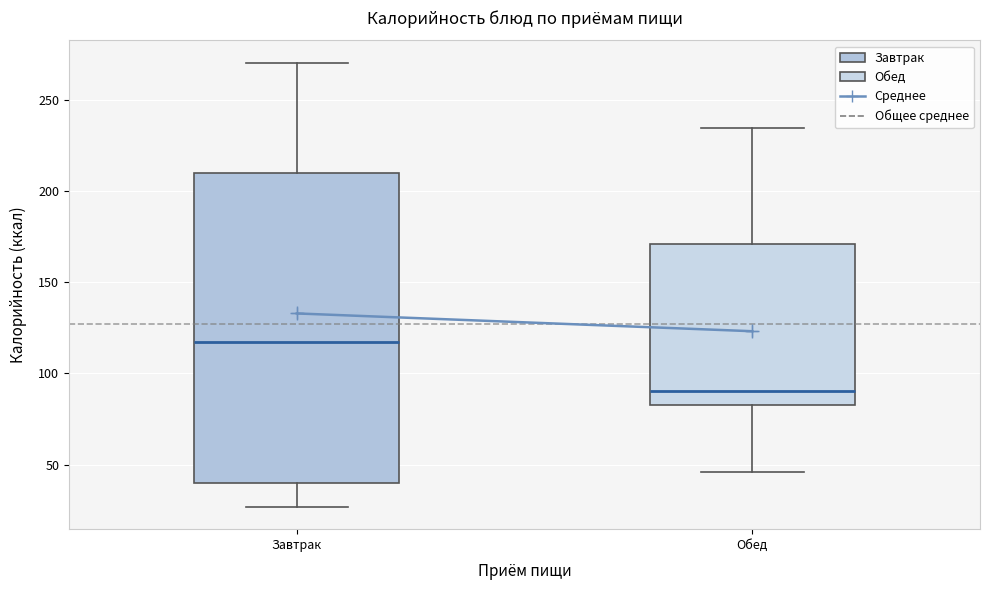

Reading left to right, read every box against the y-axis: the position of its median line, the range the box covers, and the ends of its whiskers. The values are not printed on the chart, so give them approximately, as read against the axis.

Завтрак: median 115, box 40 to 210, whiskers 25 to 270
Обед: median 90, box 85 to 170, whiskers 45 to 235